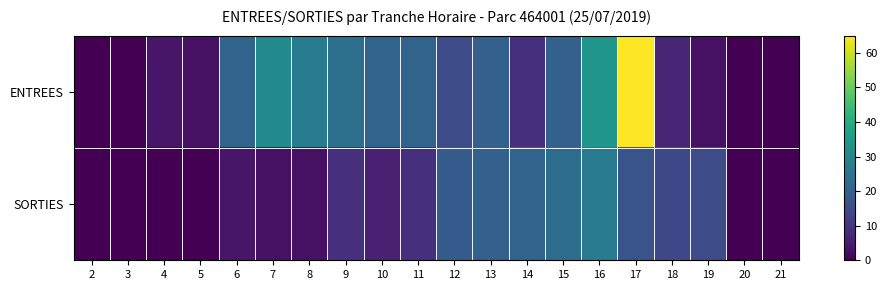

Reading left to right, extract all data points from this chart.

ENTREES: 2=0	3=0	4=4	5=3	6=21	7=31	8=27	9=24	10=21	11=21	12=15	13=20	14=9	15=20	16=34	17=65	18=7	19=3	20=0	21=0
SORTIES: 2=0	3=0	4=0	5=0	6=4	7=3	8=3	9=9	10=6	11=9	12=19	13=20	14=21	15=23	16=27	17=17	18=14	19=15	20=0	21=0